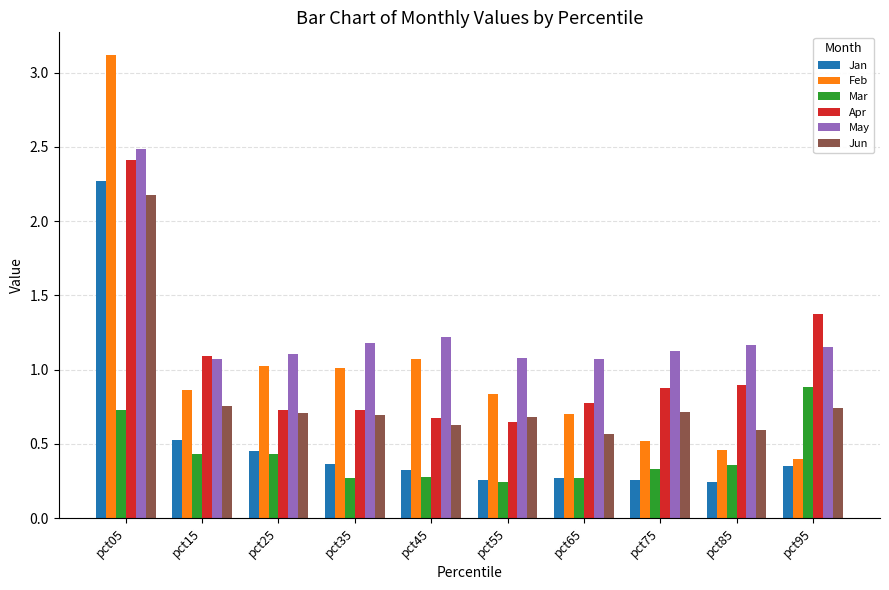

The value of Jun at pct15 is 1.2. True or false?

False